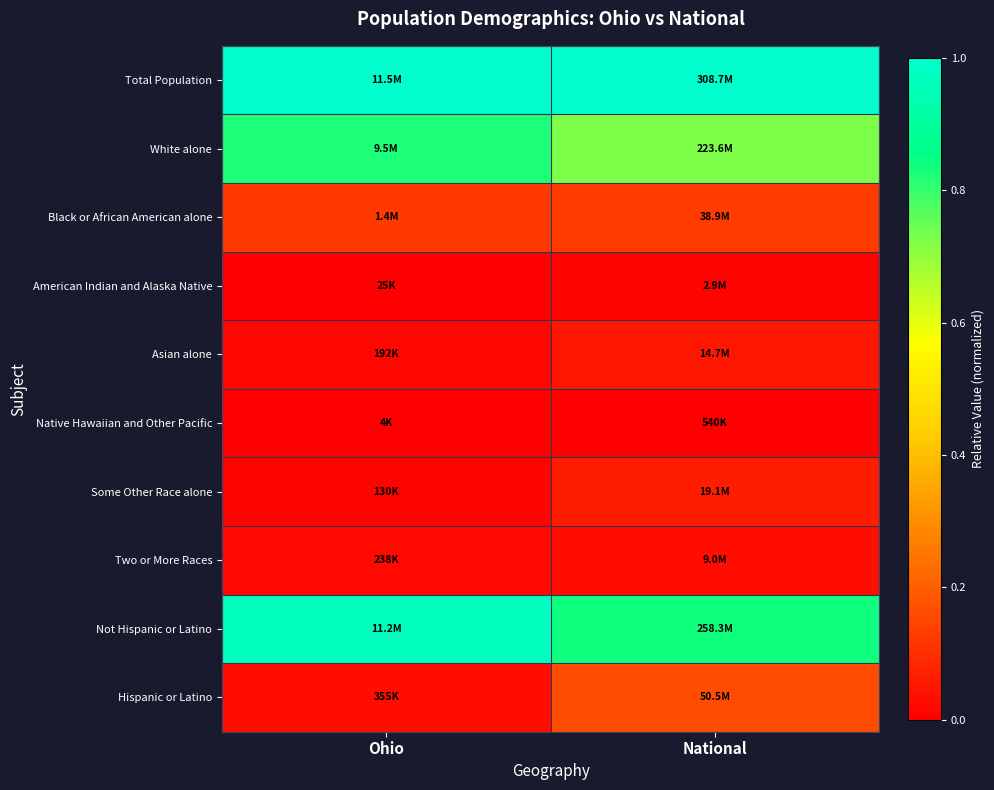

List the series in order of their peak value, lowest first.

Native Hawaiian and Other Pacific, American Indian and Alaska Native, Two or More Races, Asian alone, Some Other Race alone, Black or African American alone, Hispanic or Latino, White alone, Not Hispanic or Latino, Total Population